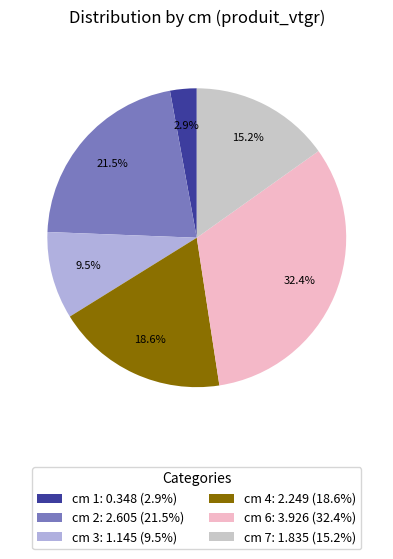

Which category has the smallest portion of the pie?

cm 1: 0.348 (2.9%)